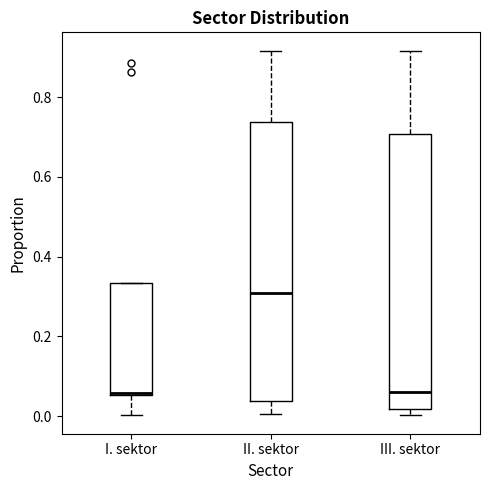

Where does the upper whisker of the box for III. sektor end on the y-axis? The values are not printed on the chart, so give them approximately, as read against the axis.

0.92